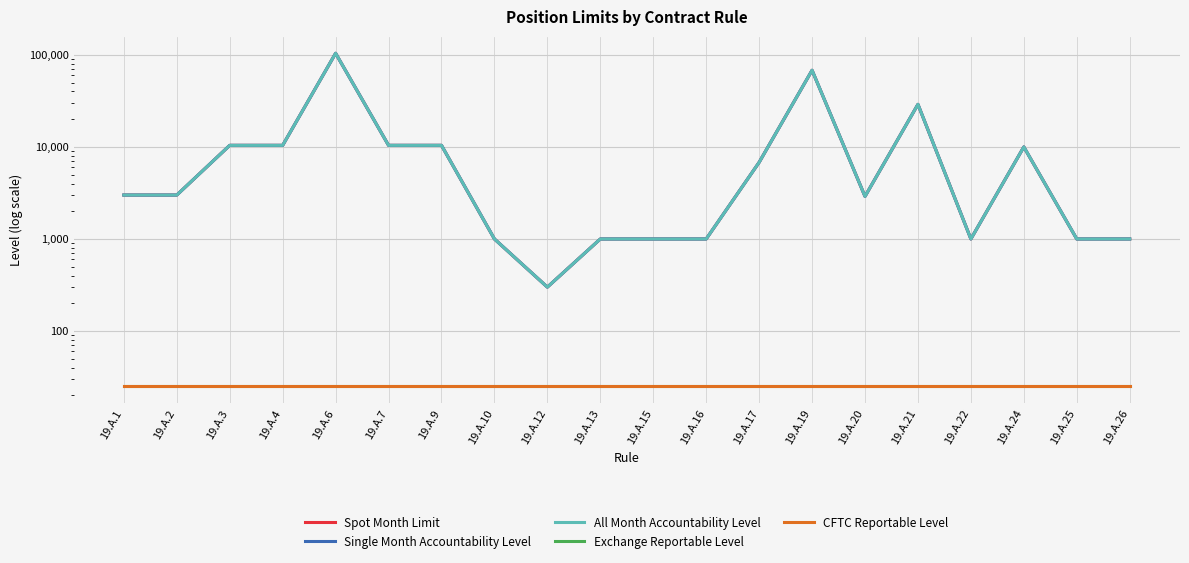

The Exchange Reportable Level series shows 25 at 19.A.4. True or false?

True